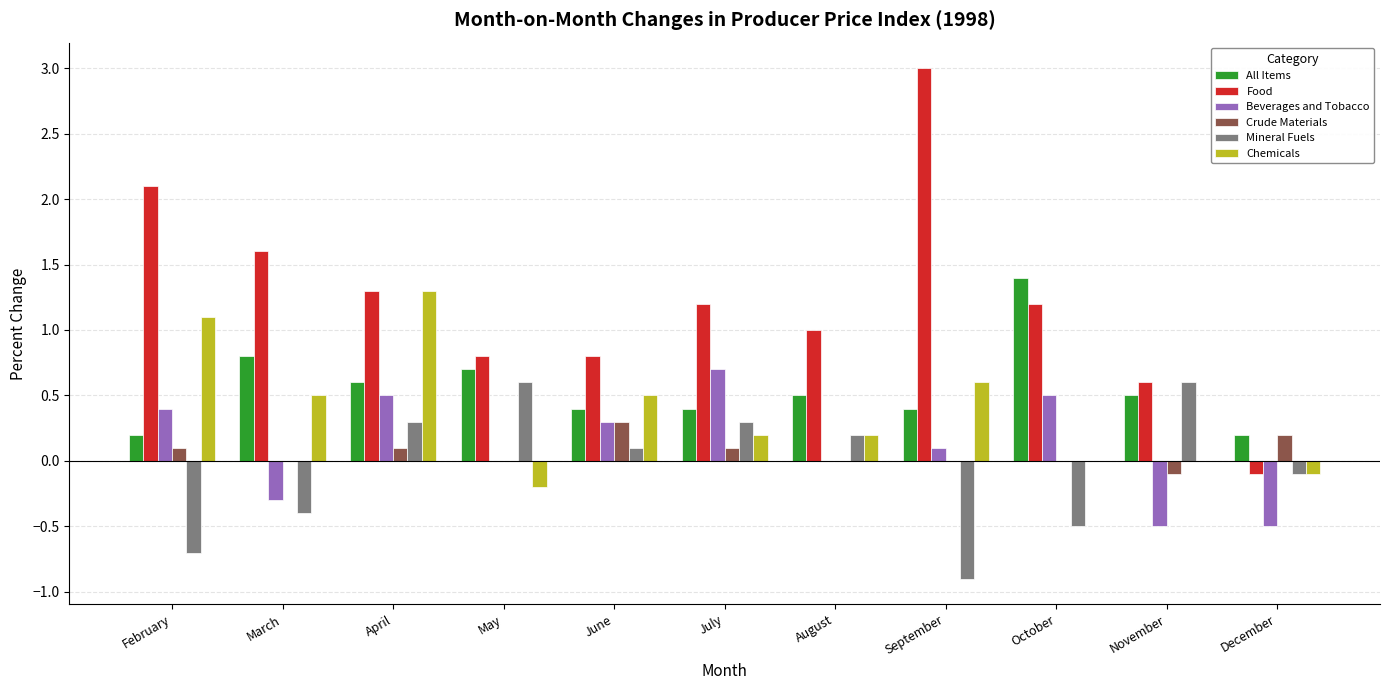

Which series changed the most between July and September?

Food